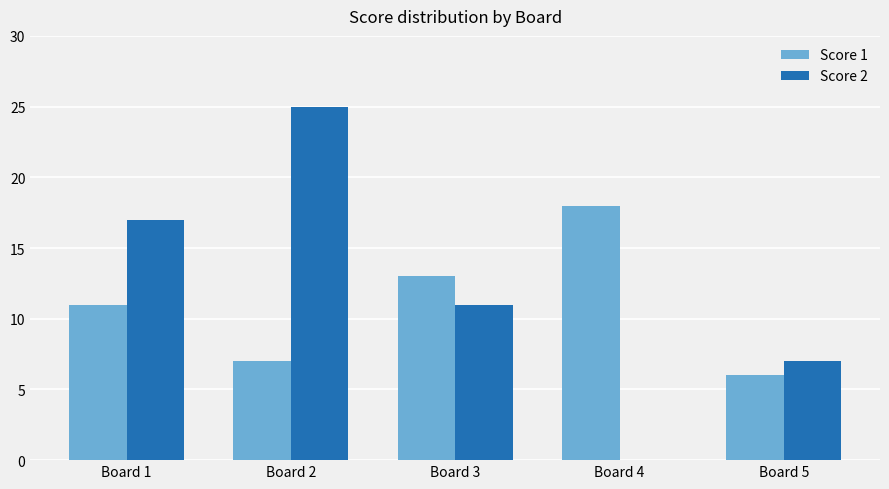

Which category has the highest value across all series?

Board 2